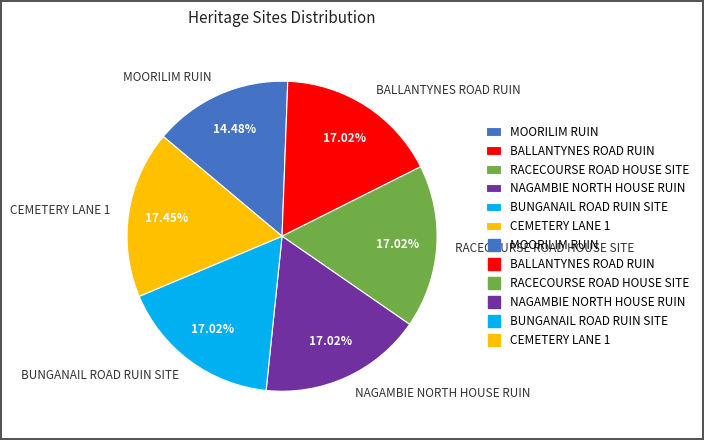

Approximately how many times larger is the value at MOORILIM RUIN compared to RACECOURSE ROAD HOUSE SITE?

0.9